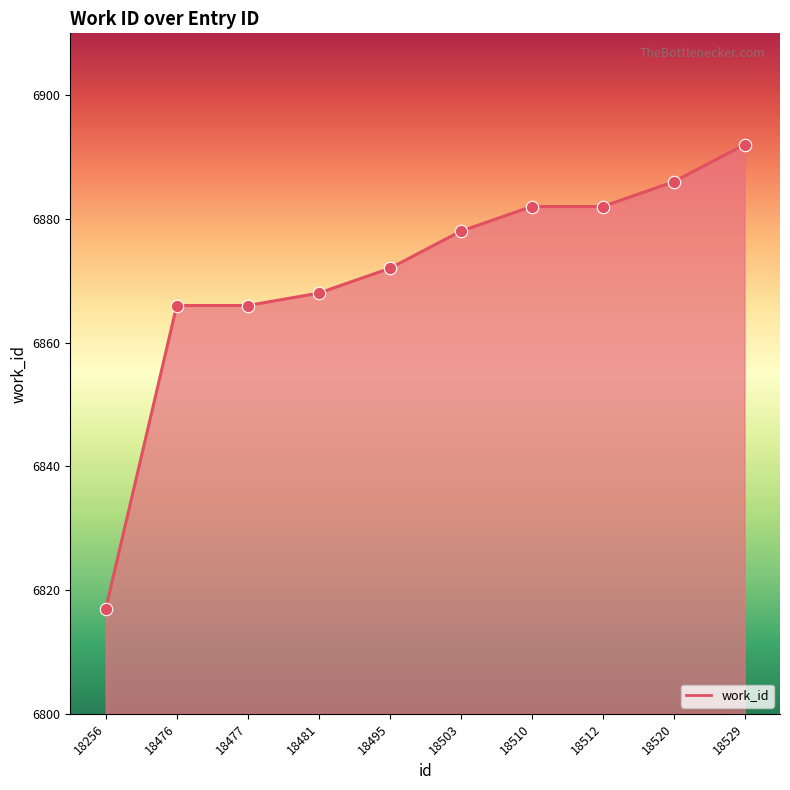

What is the change in value from 18495 to 18503?

+6